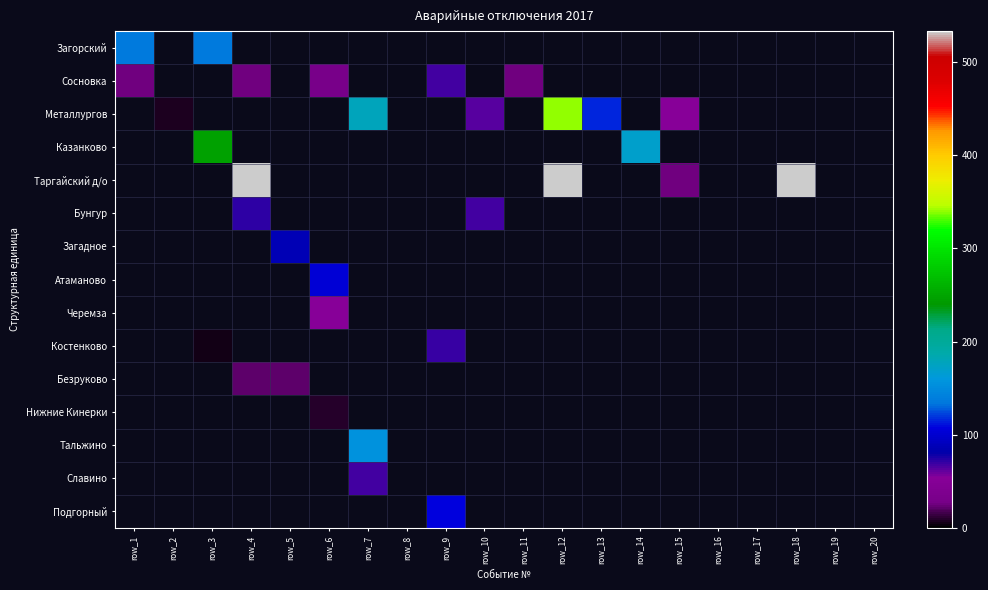

How many data points does each series have?

20